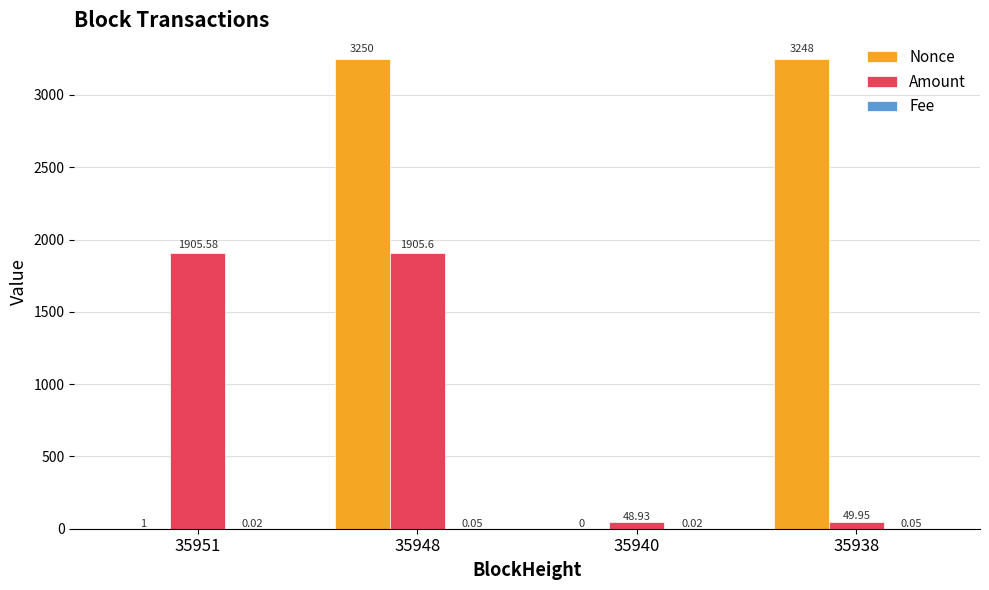

Which series has the largest range (max minus min)?

Nonce